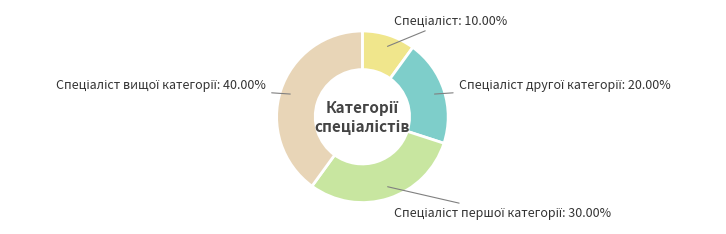

Does any single category account for the majority?

No